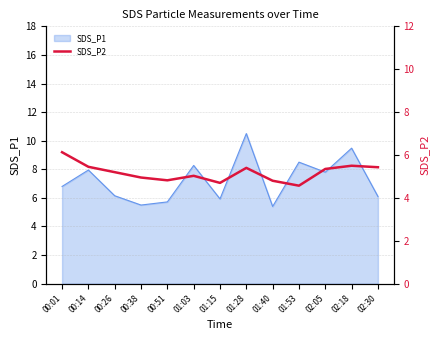

List the labels in order of value, smallest first.

01:53, 01:15, 01:40, 00:51, 00:38, 01:03, 00:26, 02:05, 01:28, 02:30, 00:14, 02:18, 00:01